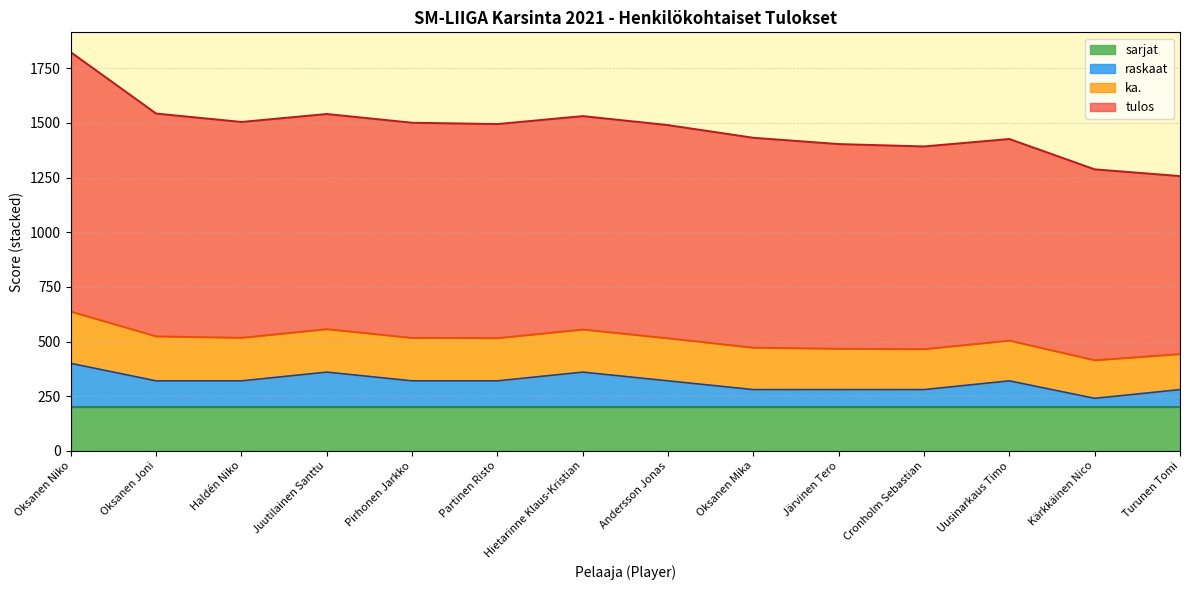

At which label does raskaat first exceed 320?

Oksanen Niko